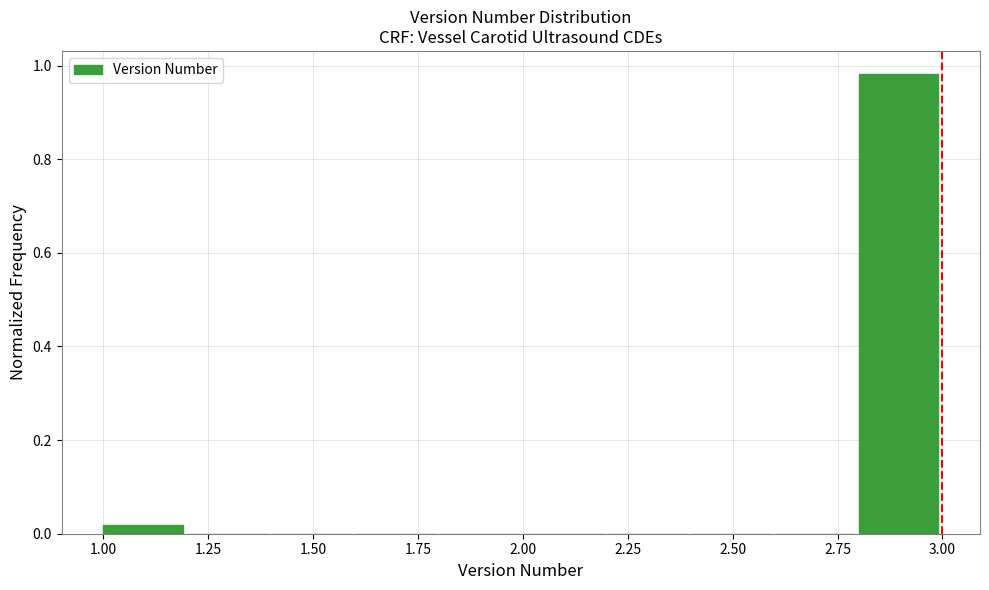

Reading left to right, transcribe this chart: for each bar, give the range it covers on the x-axis and its height. The values are not printed on the chart, so give them approximately, as read against the axis.

1.0 to 1.2: under 0.02
1.2 to 1.4: 0
1.4 to 1.6: 0
1.6 to 1.8: 0
1.8 to 2.0: 0
2.0 to 2.2: 0
2.2 to 2.4: 0
2.4 to 2.6: 0
2.6 to 2.8: 0
2.8 to 3.0: 0.98